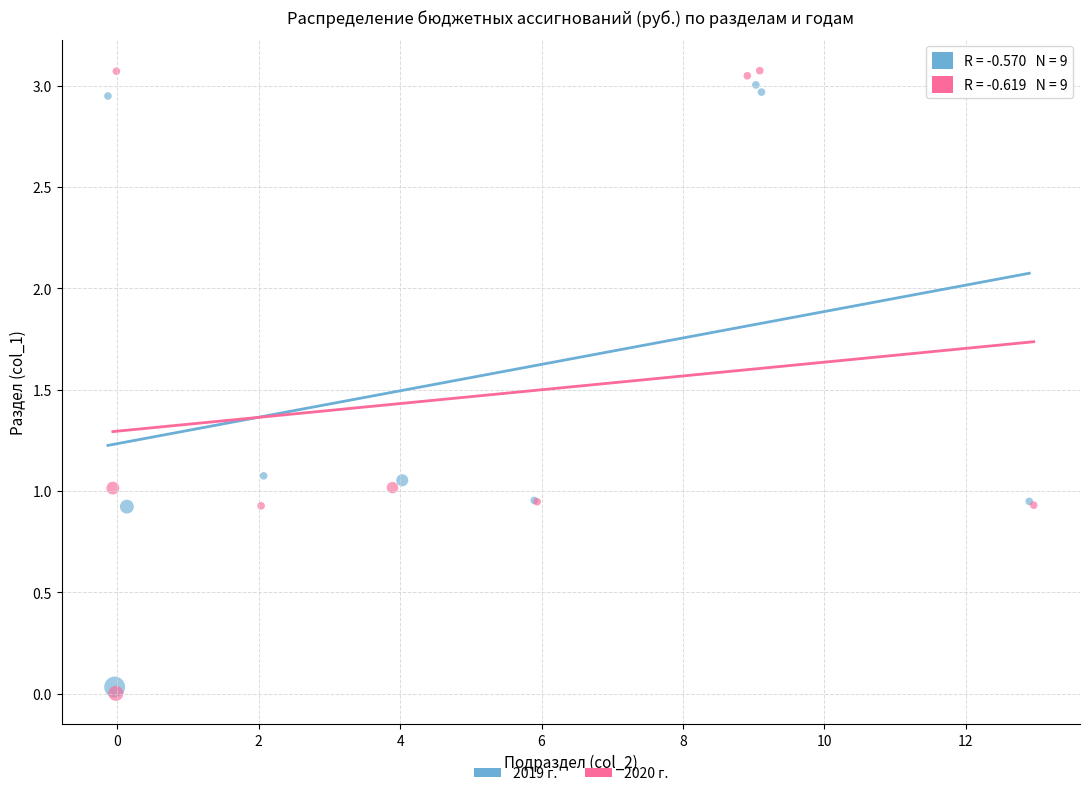

Which series has the widest spread of Y values?

2020 г.